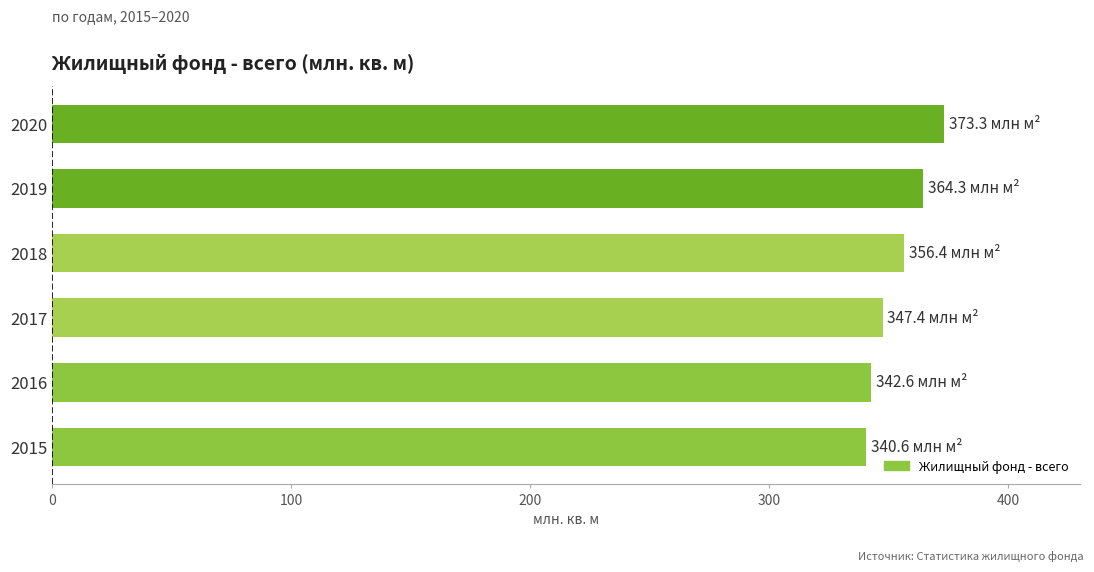

What is the difference between the second highest and minimum values?

23.7